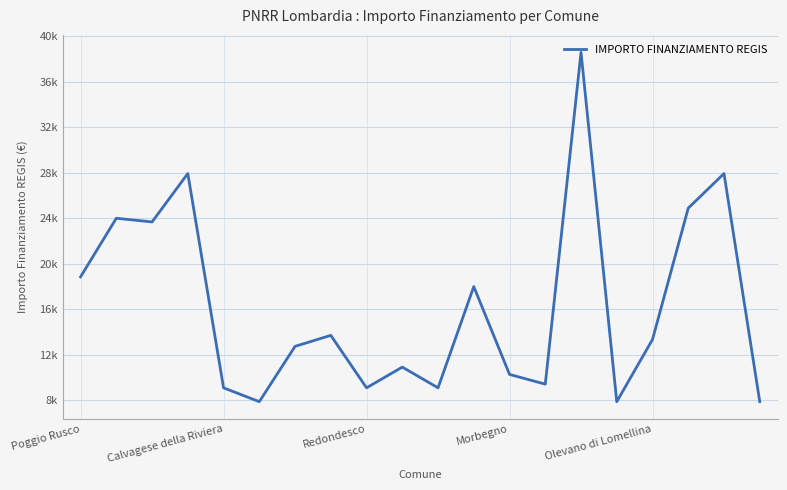

Does the chart display data point markers on the line(s)?

No